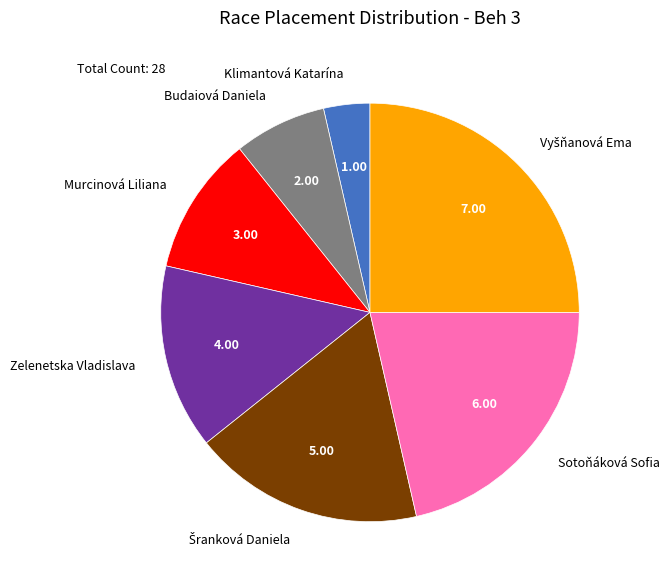

Is there any slice that represents more than half of the pie?

No